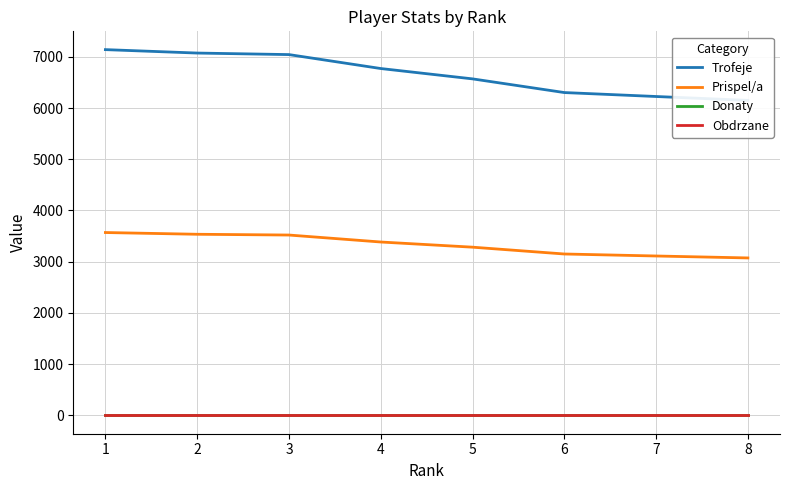

What is the spread (max minus min) of values at 4?

6771